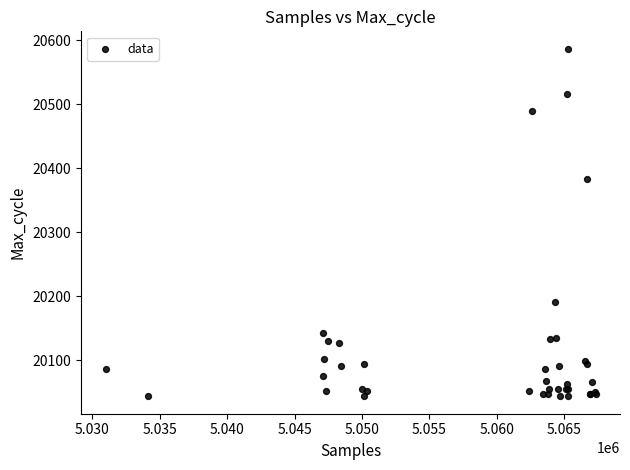

What Y value in the scatter plot is closest to 20315?

20384